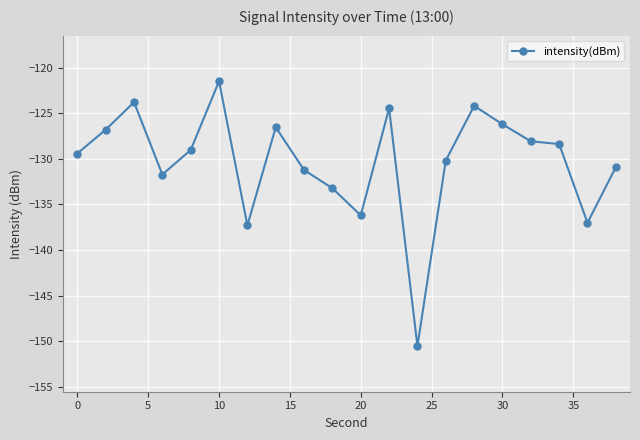

Reading left to right, what are all the values shown in this chart?

-129.4	-126.8	-123.8	-131.7	-129.0	-121.5	-137.3	-126.5	-131.2	-133.2	-136.2	-124.5	-150.5	-130.2	-124.2	-126.2	-128.1	-128.4	-137.0	-130.9